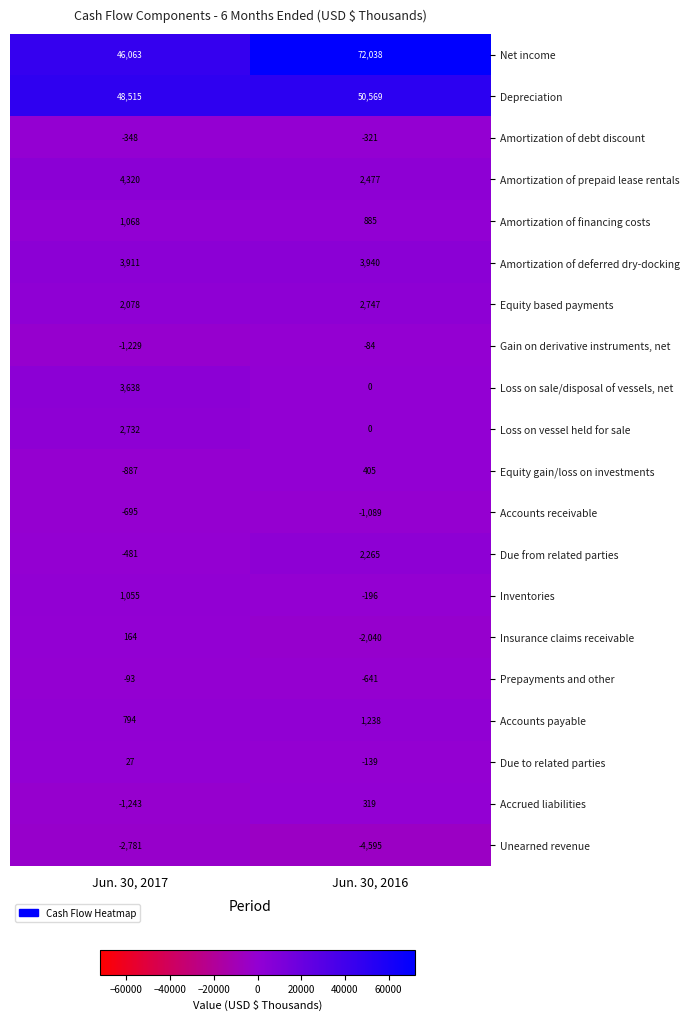

True or false: Prepayments and other has a value of -93 at Jun. 30, 2017.

True